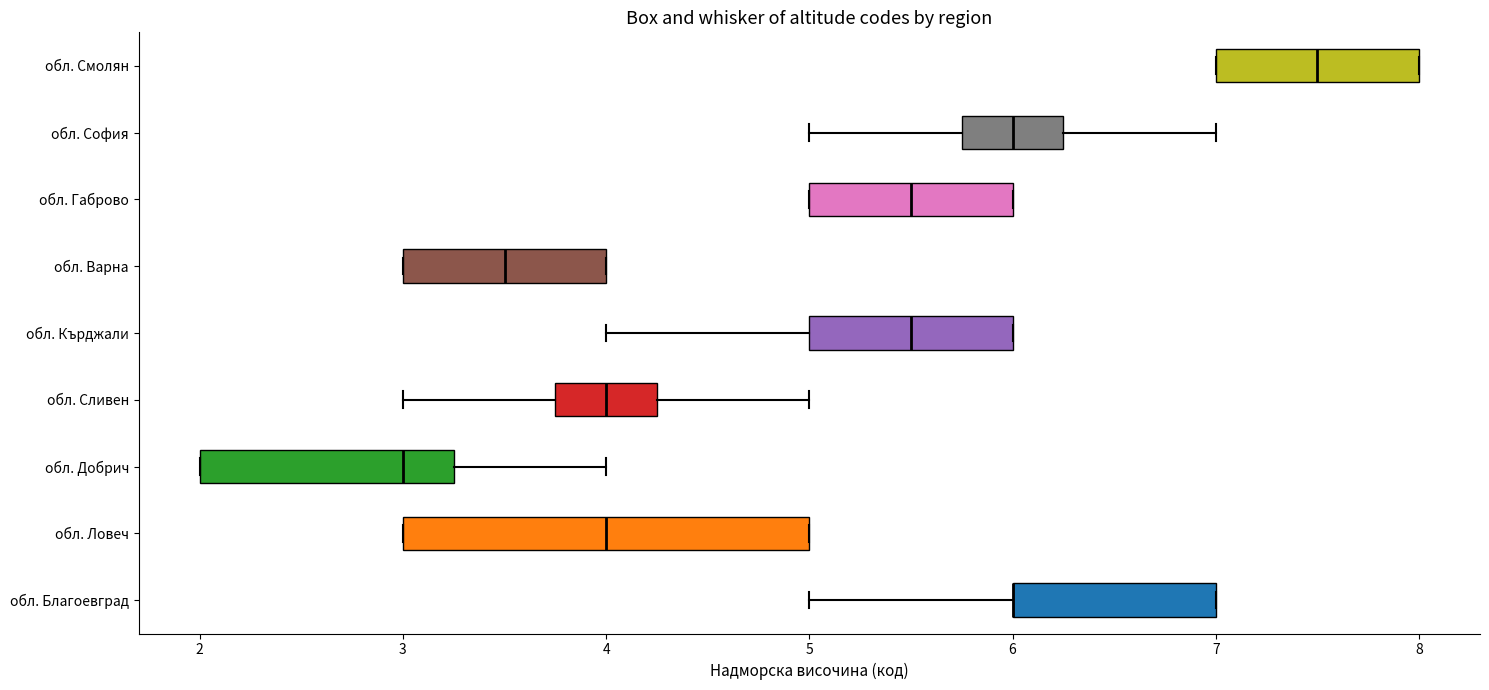

Comparing the boxes themselves (not the whiskers), which one is the widest?

обл. Ловеч